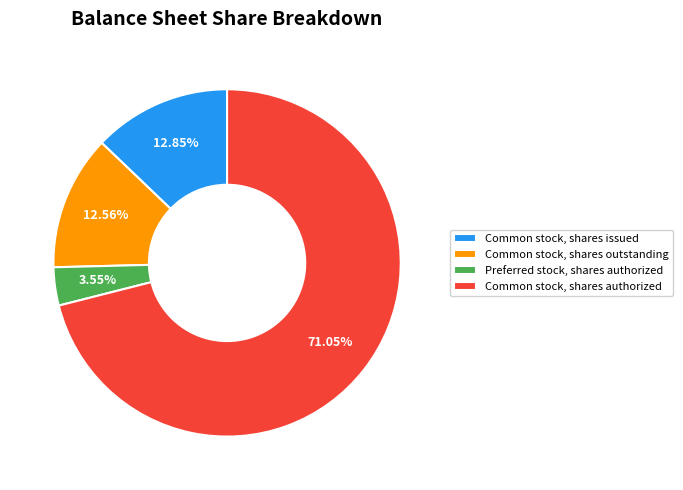

Is it true that Common stock, shares issued is 5% of the pie?

False